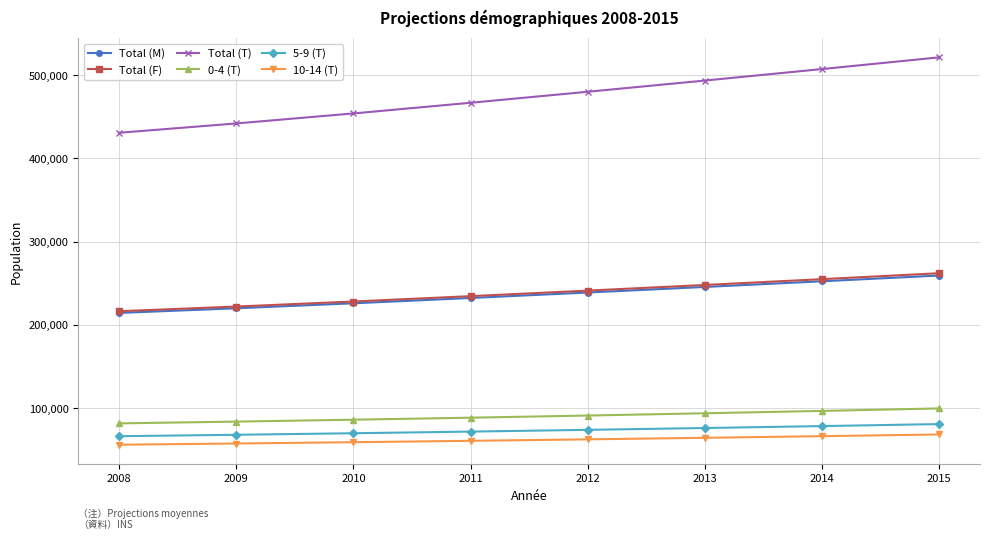

What is the minimum value shown in the chart?

56055